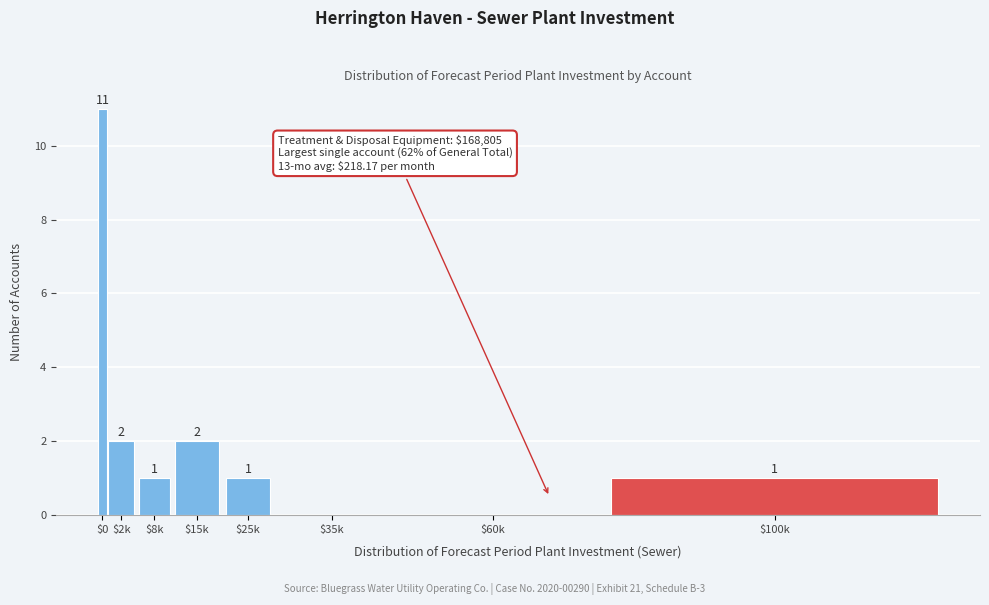

At which label does the data first exceed 1?

$0